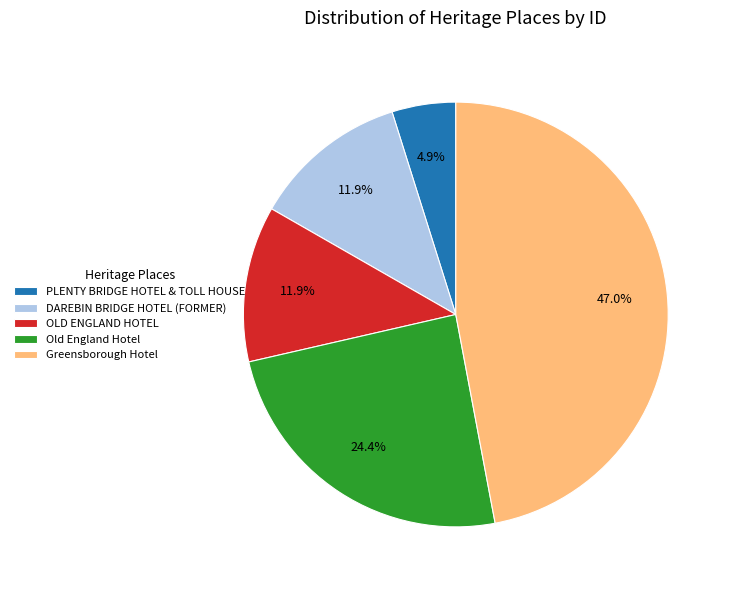

What is the ratio of the value at OLD ENGLAND HOTEL to the value at DAREBIN BRIDGE HOTEL (FORMER)?

1.0